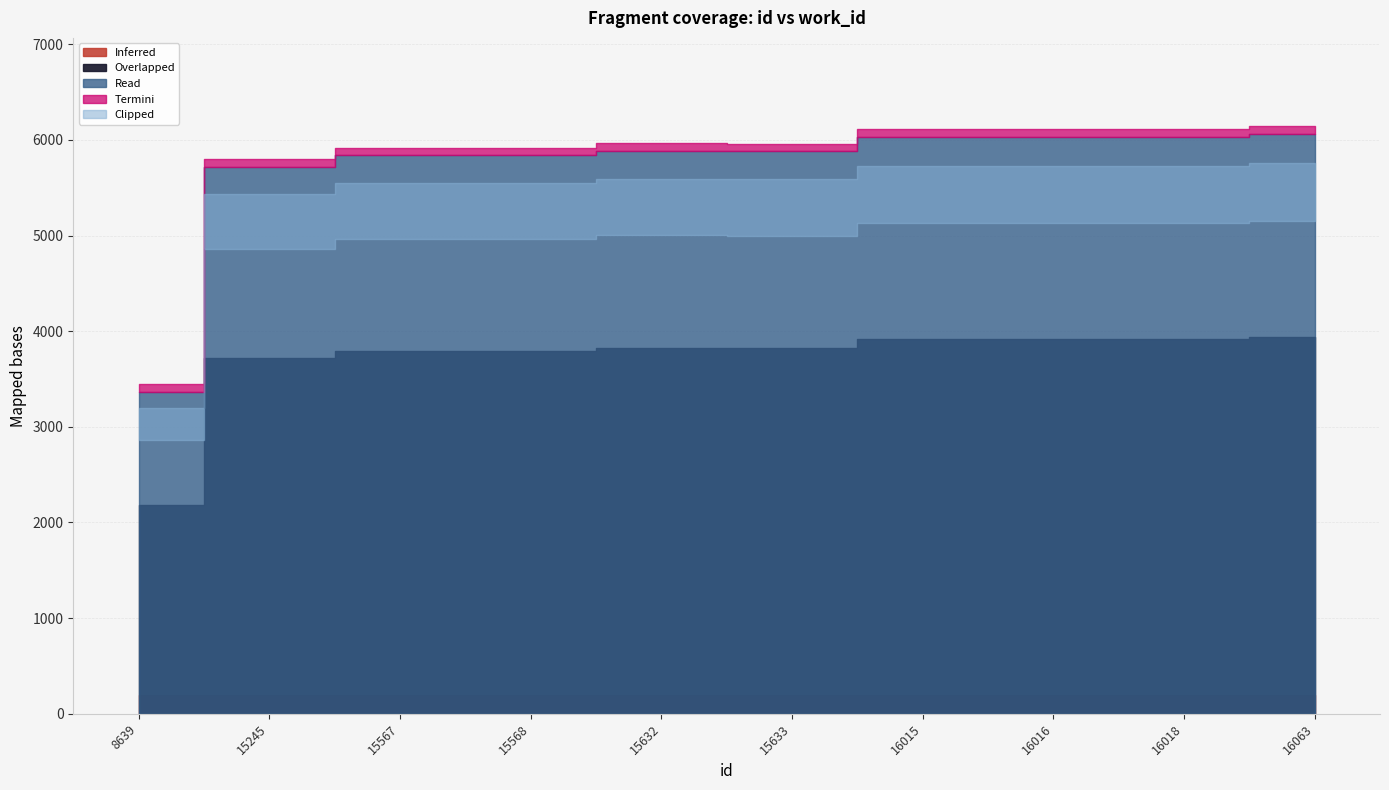

List the labels in order of value, smallest first.

8639, 15245, 15567, 15568, 15633, 15632, 16015, 16016, 16018, 16063